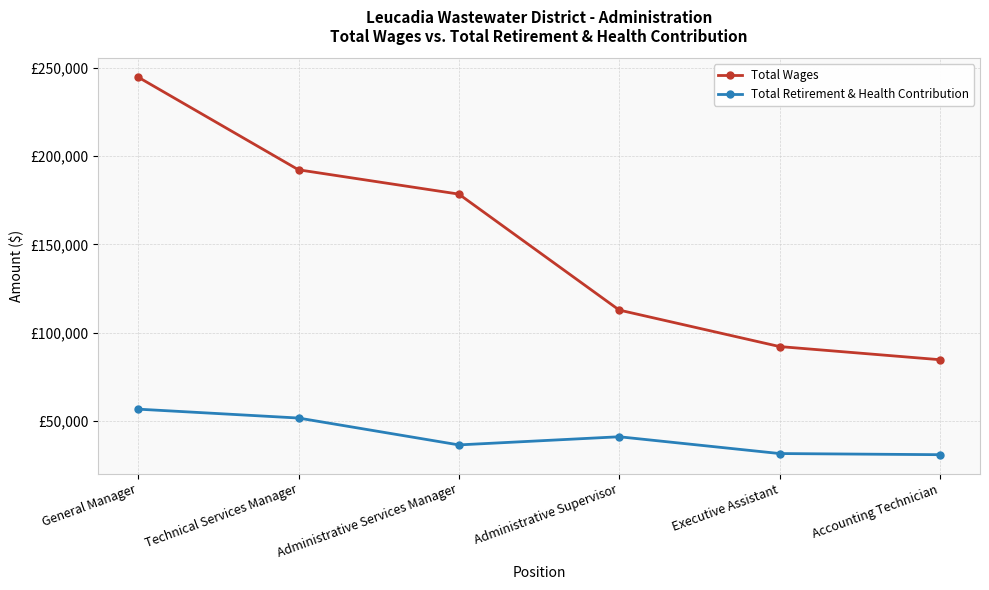

What is the label of the 5th point from the right?

Technical Services Manager